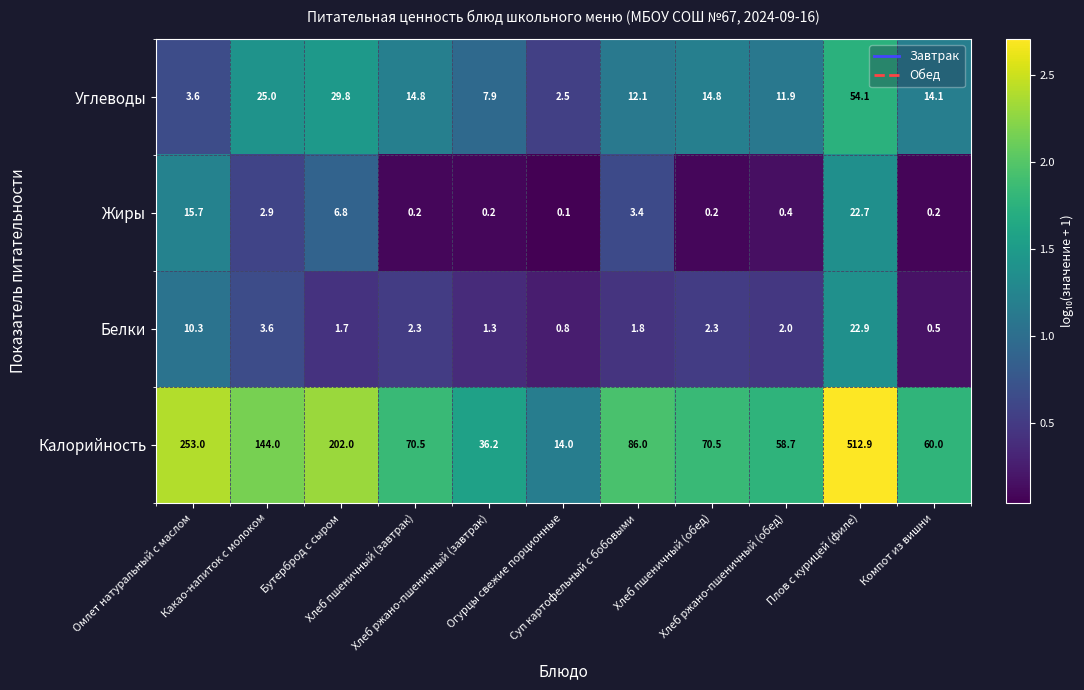

What is the sum of all Калорийность values?

1507.8